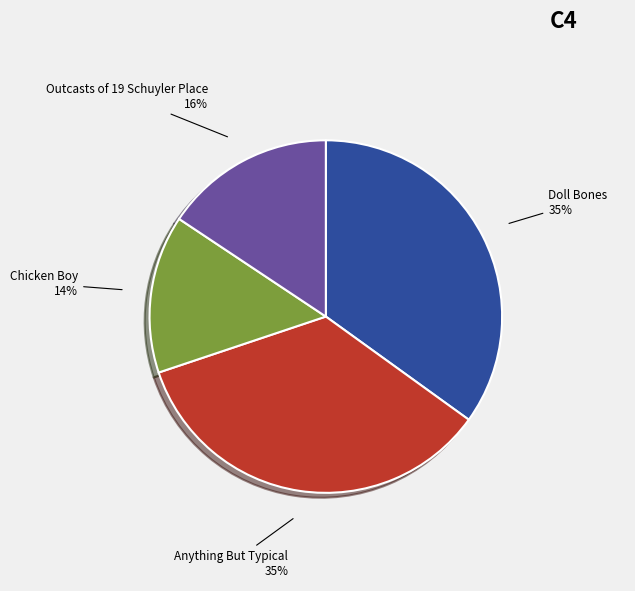

Which has a higher value, Outcasts of 19 Schuyler Place or Chicken Boy?

Outcasts of 19 Schuyler Place